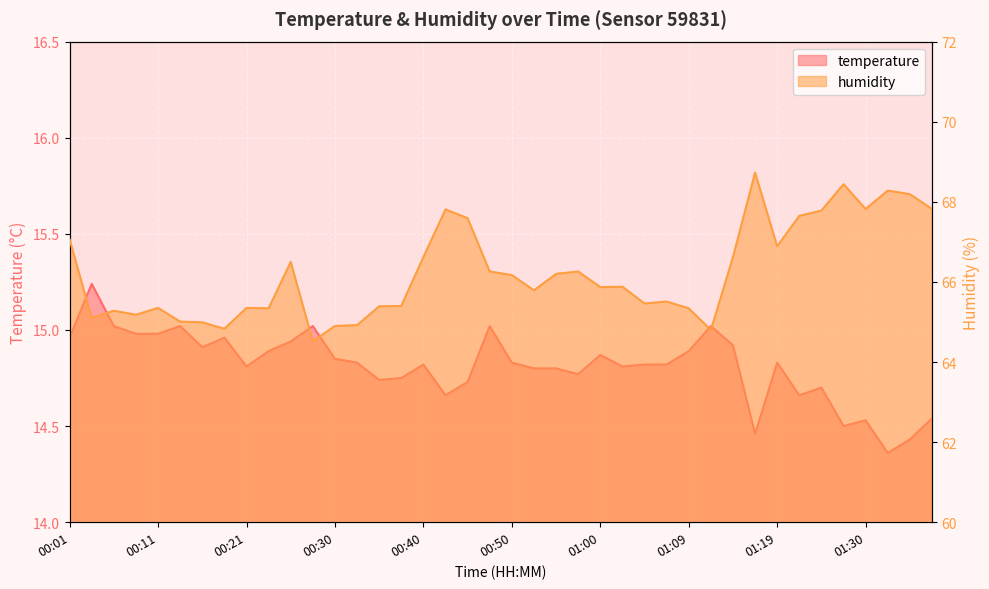

How many values in the humidity series are below 65?

6